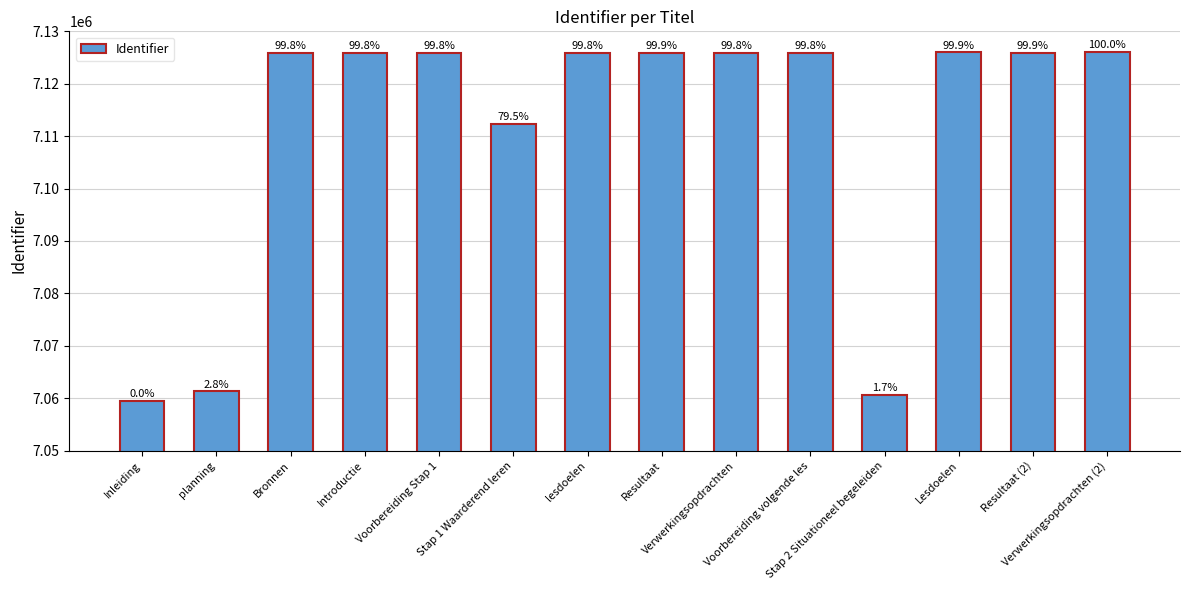

Reading left to right, list all the values displayed in this chart.

7059446	7061322	7125918	7125899	7125901	7112378	7125903	7125959	7125905	7125904	7060606	7125965	7125957	7126024